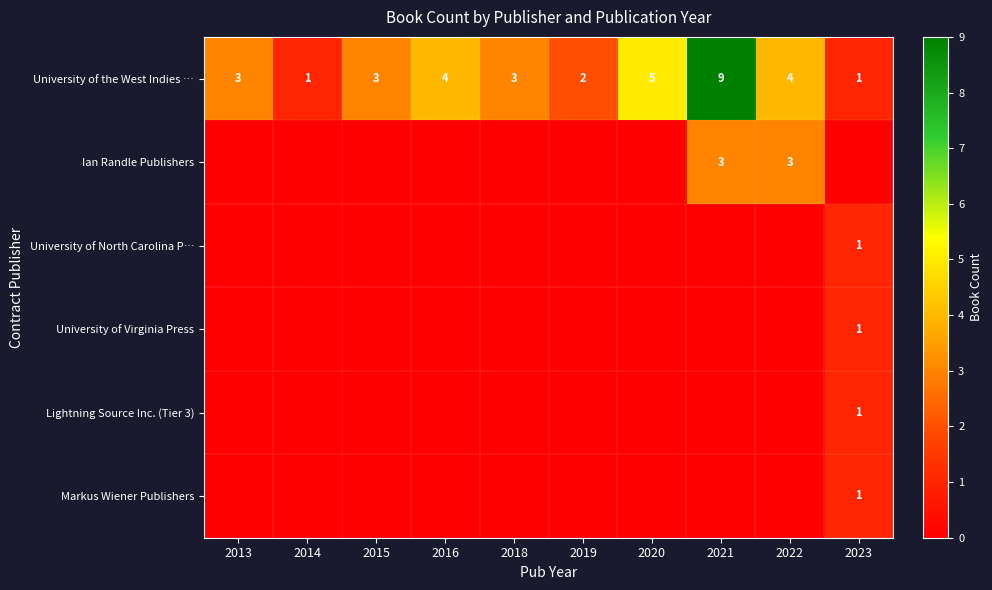

What is the total value across all series at 2021?

12